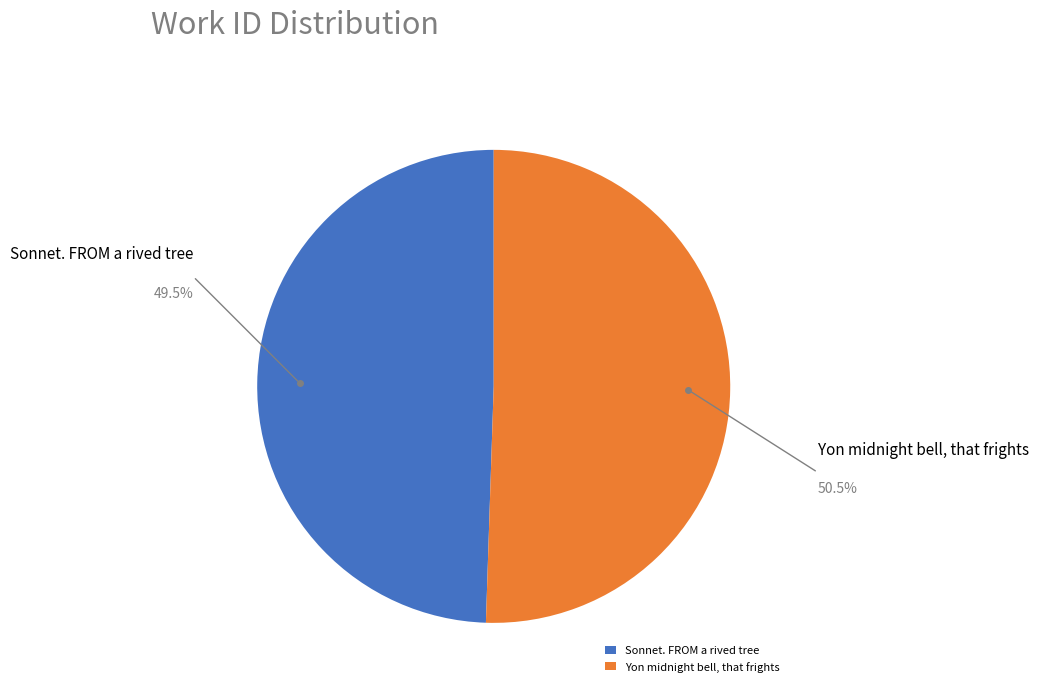

Rank the categories by value from highest to lowest.

Yon midnight bell, that frights, Sonnet. FROM a rived tree